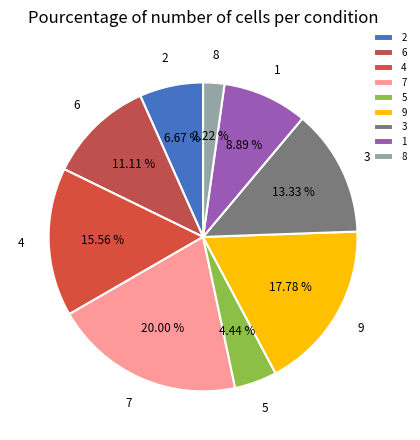

Combined, do 4 and 2 account for over 50%?

No